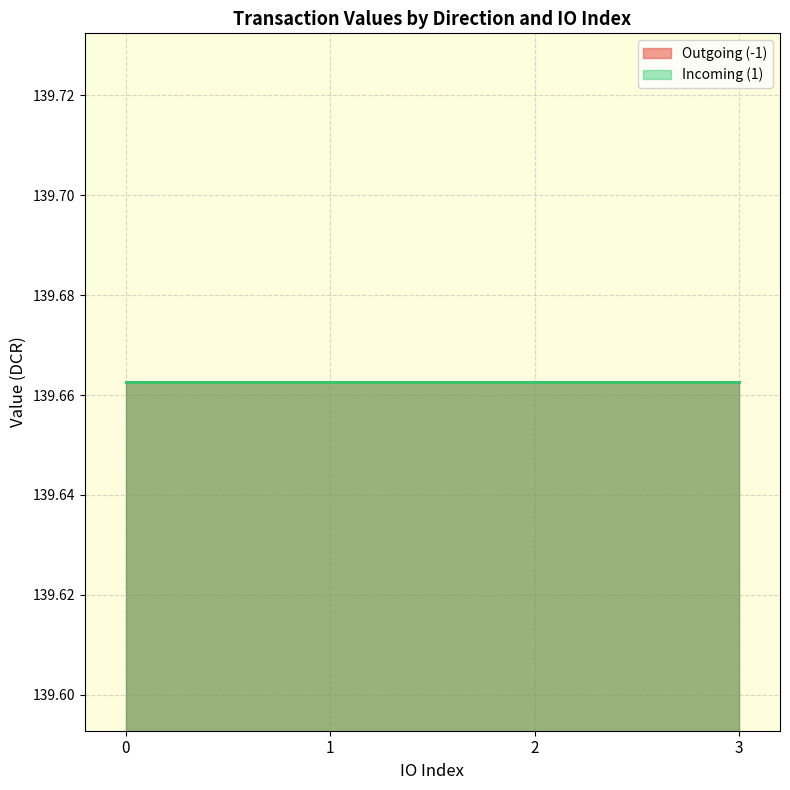

True or false: io_index and value cross at least once.

False